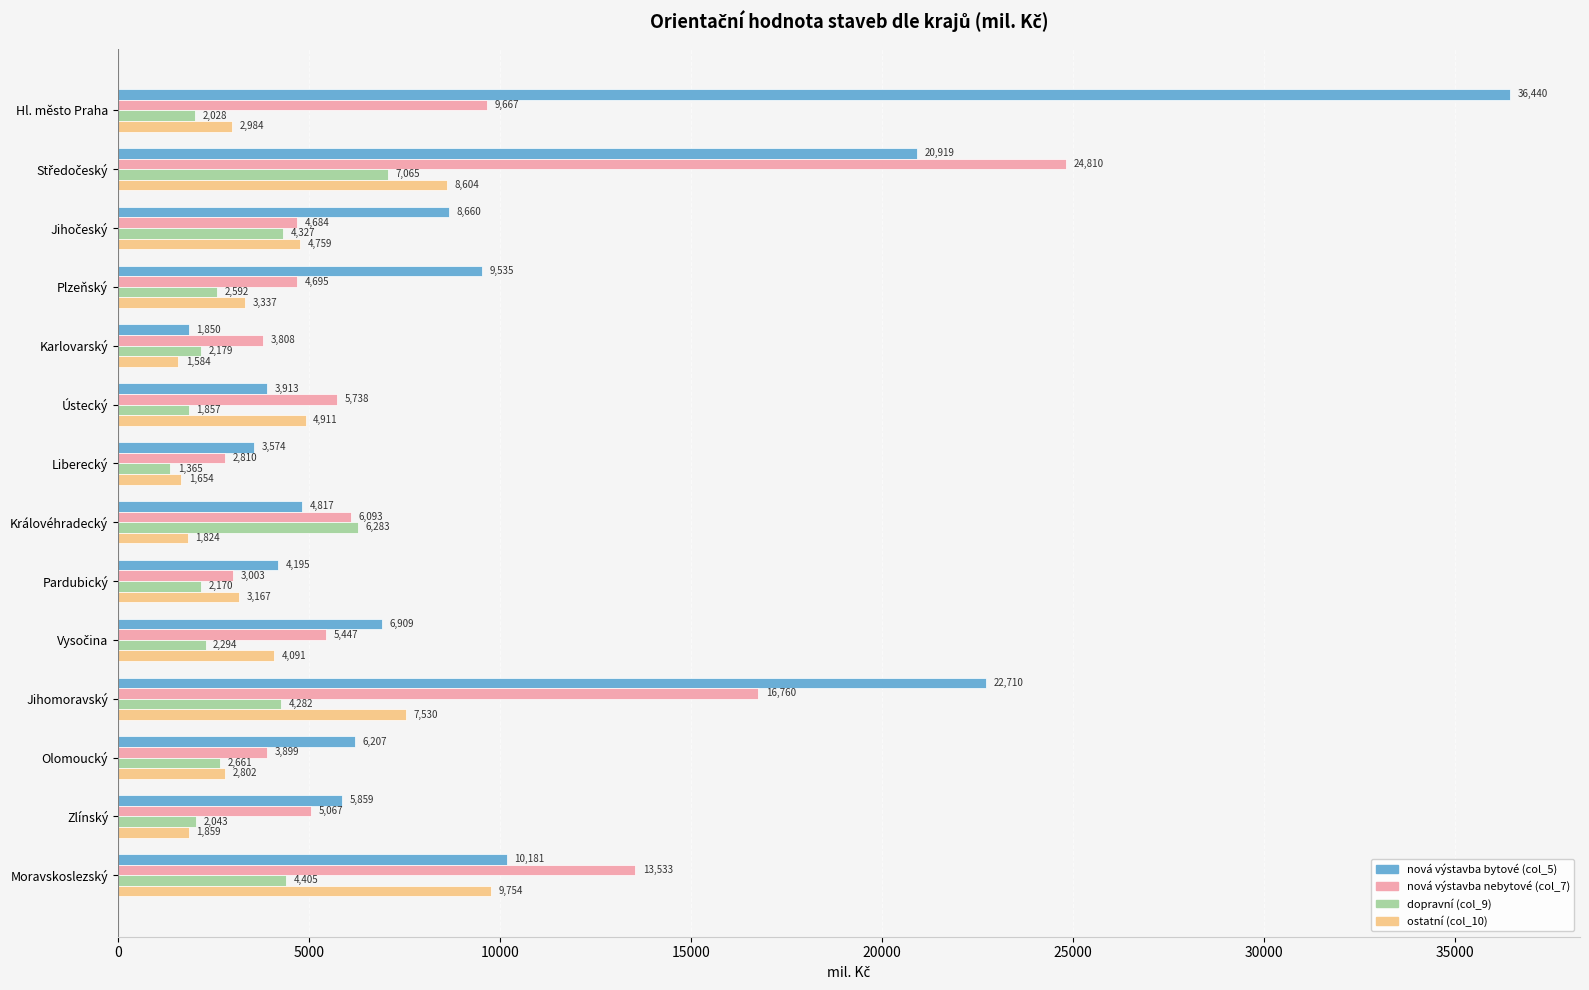

At Karlovarský, list the series in order from largest to smallest.

nová výstavba nebytové (col_7), dopravní (col_9), nová výstavba bytové (col_5), ostatní (col_10)